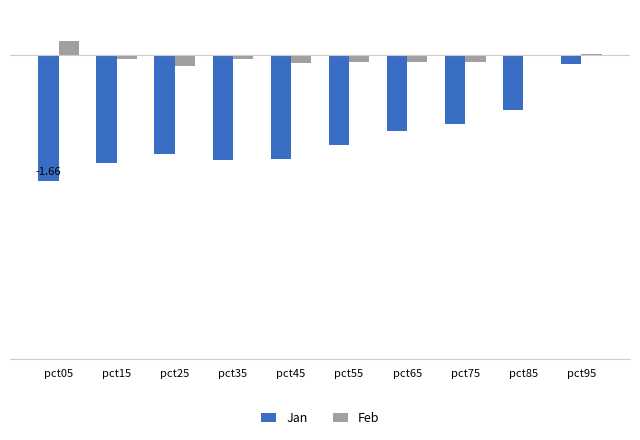

What are all the series names shown in the legend?

Jan, Feb